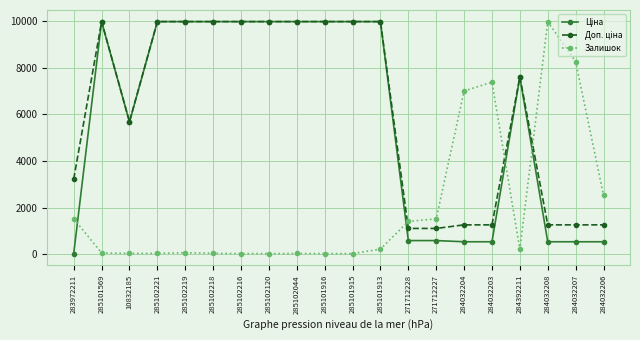

At which label is Залишок closest to 5003?

284032204